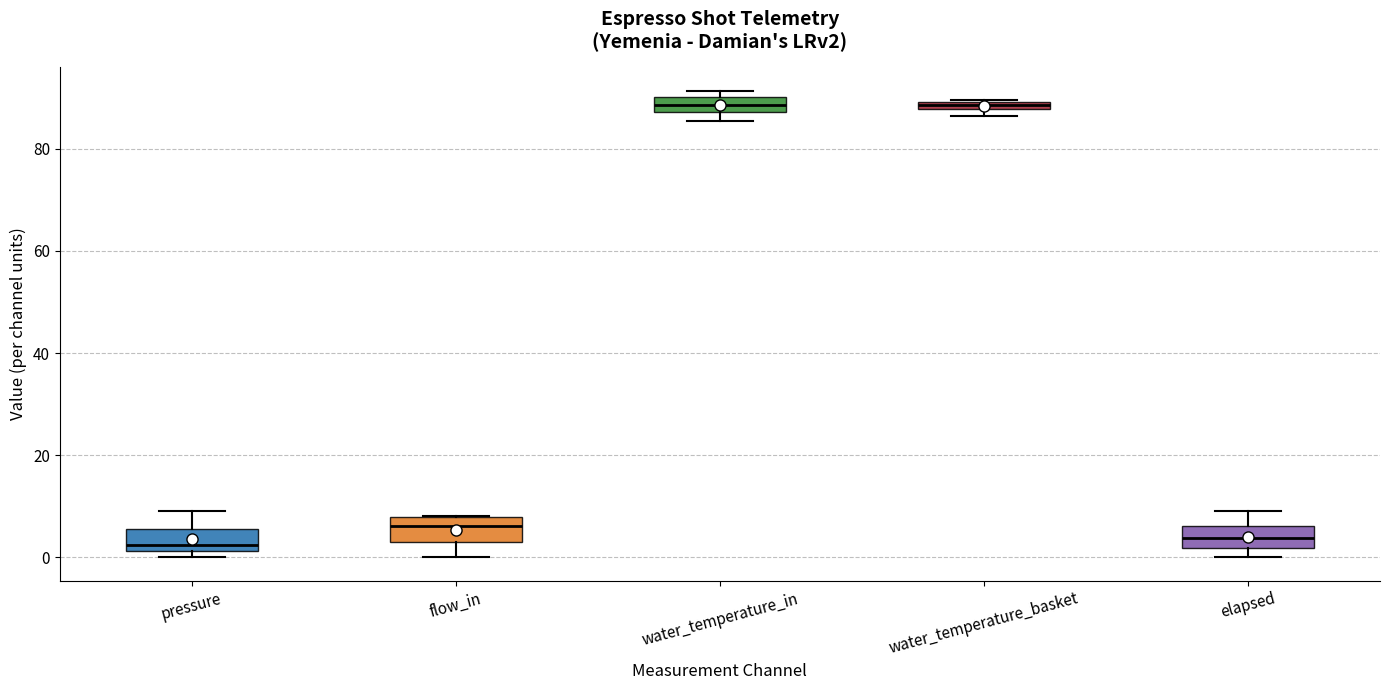

Where is the upper edge of the box for water_temperature_in on the y-axis? The values are not printed on the chart, so give them approximately, as read against the axis.

90